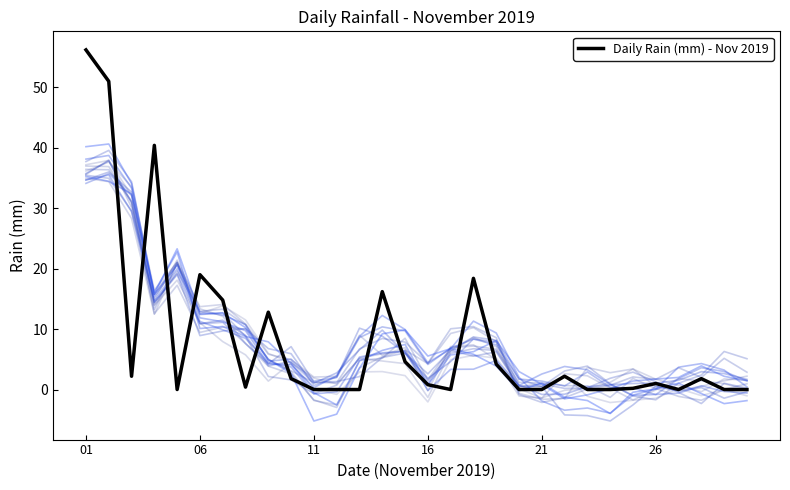

Is it true that the value at 01 is 56.2?

True